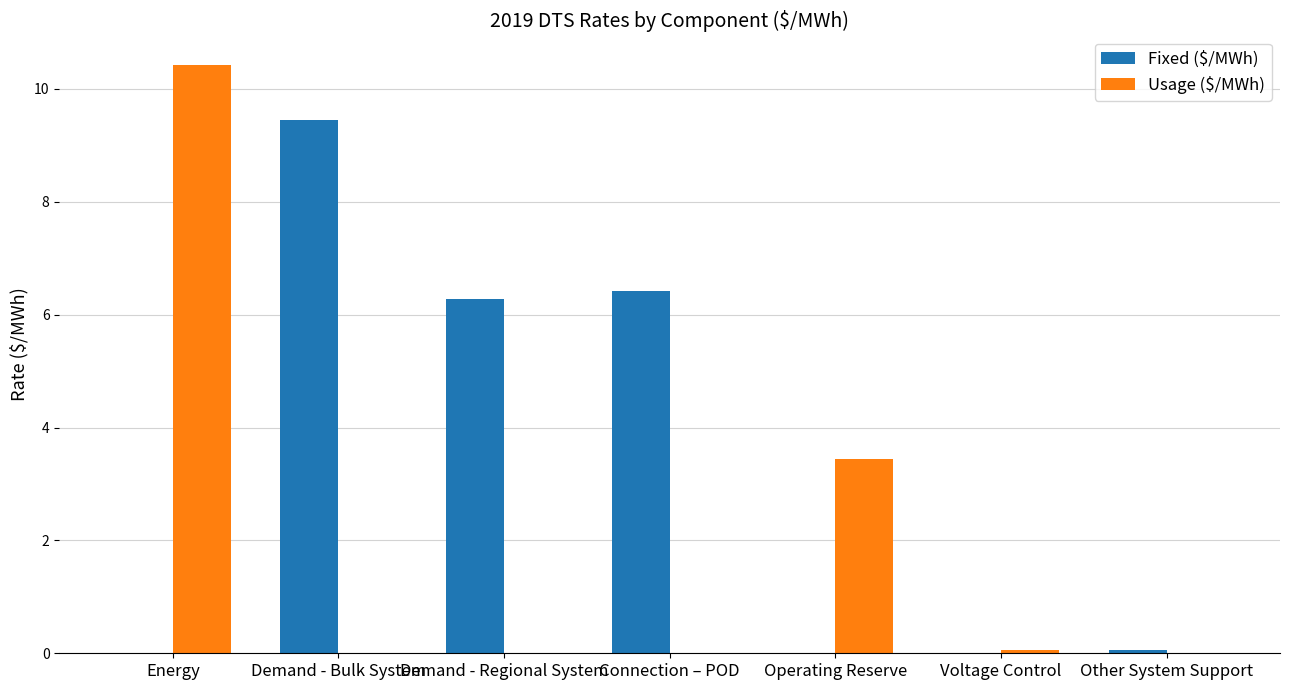

Are the bars grouped side by side (vs. stacked)?

Yes